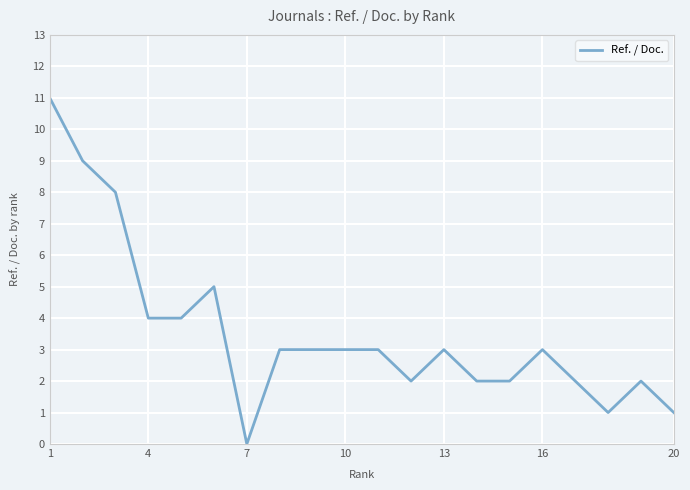

Does the chart display data point markers on the line(s)?

No